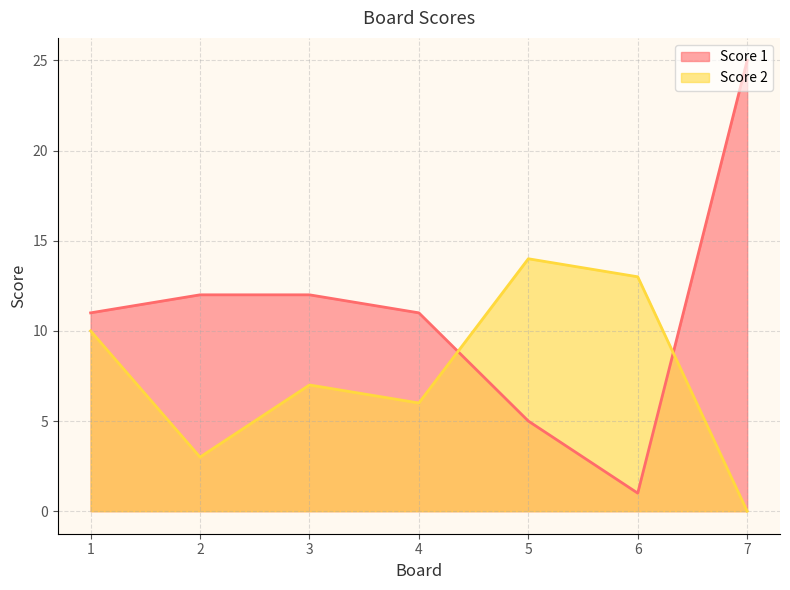

Reading left to right, transcribe all the data shown in this chart.

Score 2: 10	3	7	6	14	13	0
Score 1: 11	12	12	11	5	1	25